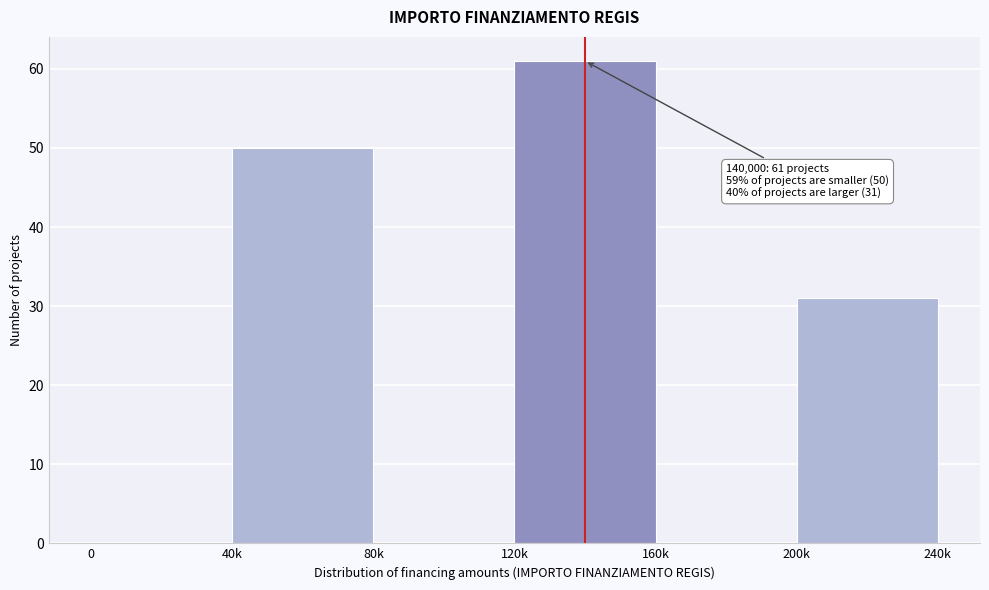

Reading left to right, what are all the values shown in this chart?

0=0	40k=50	80k=0	120k=61	160k=0	200k=31